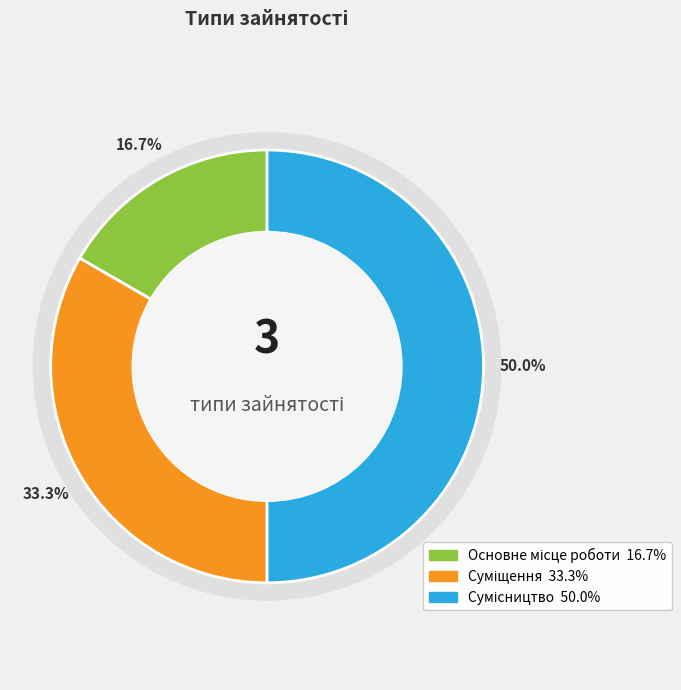

Between Основне місце роботи and Сумісництво, which is larger?

Сумісництво